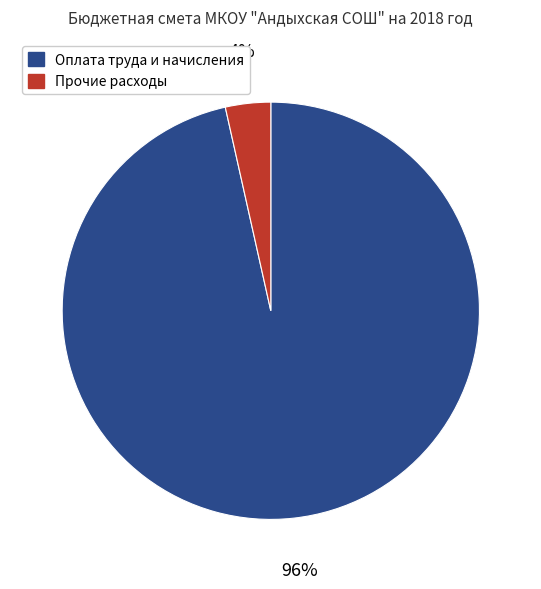

To the nearest percent, what is the average slice percentage?

50%